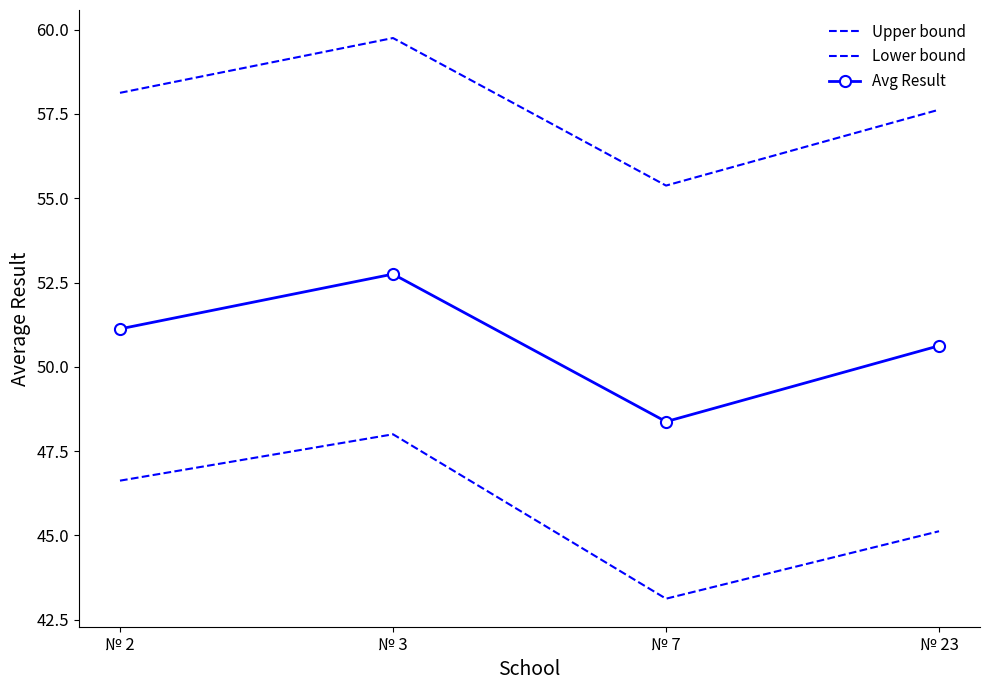

At which label is Lower bound closest to 45?

№ 23